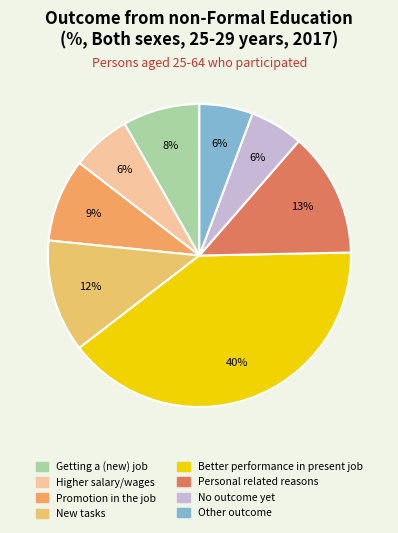

What is the total percentage of Getting a (new) job and New tasks?

20.3%